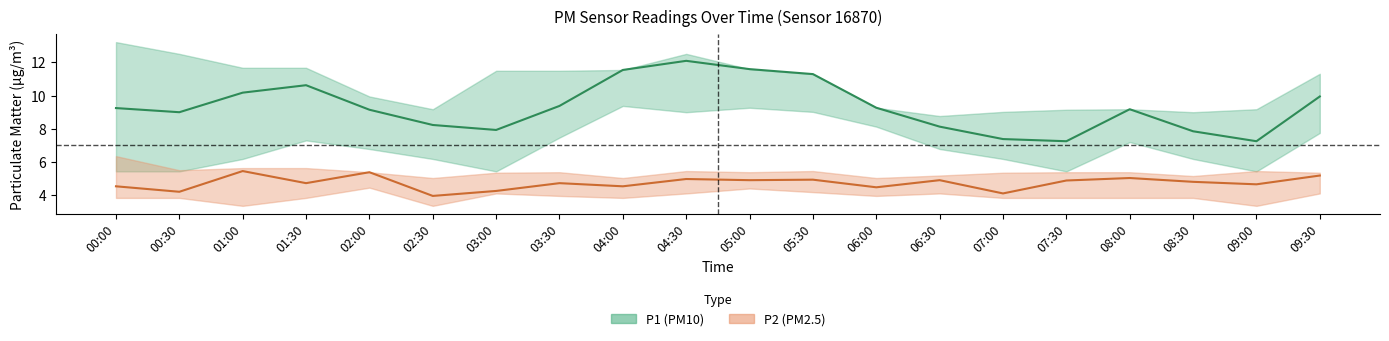

Does the chart have visible grid lines?

No